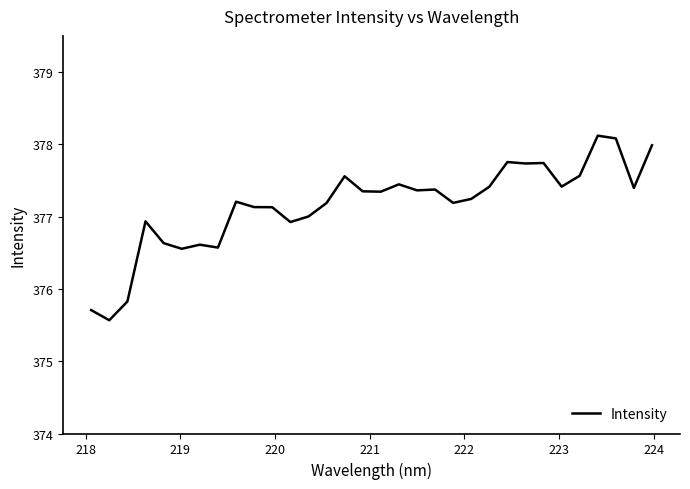

What is the difference between the maximum and minimum values?

2.6